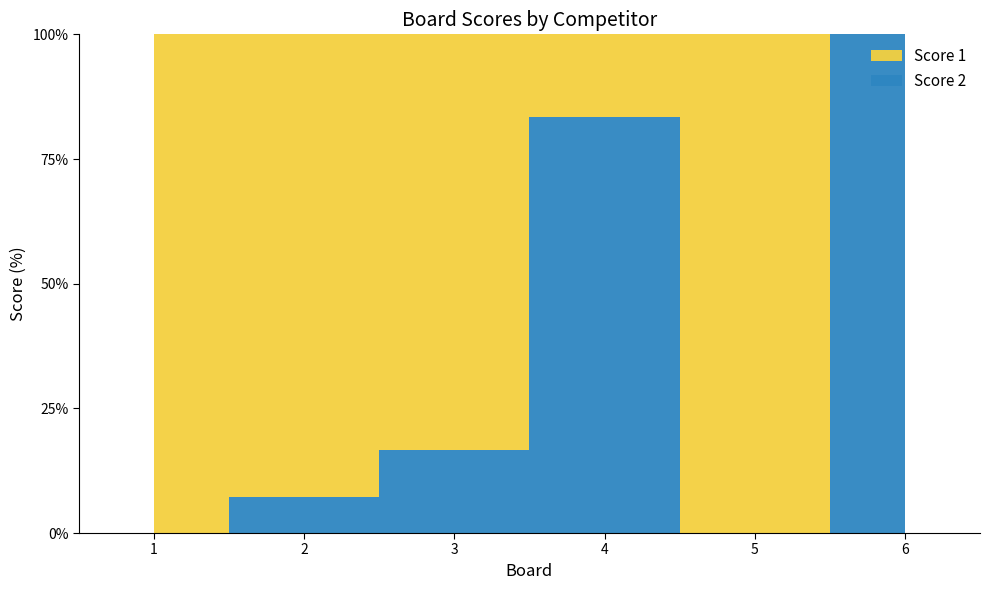

Reading left to right, list all the values displayed in this chart.

Score 1: 25	13	25	5	25	0
Score 2: 0	1	5	25	0	10